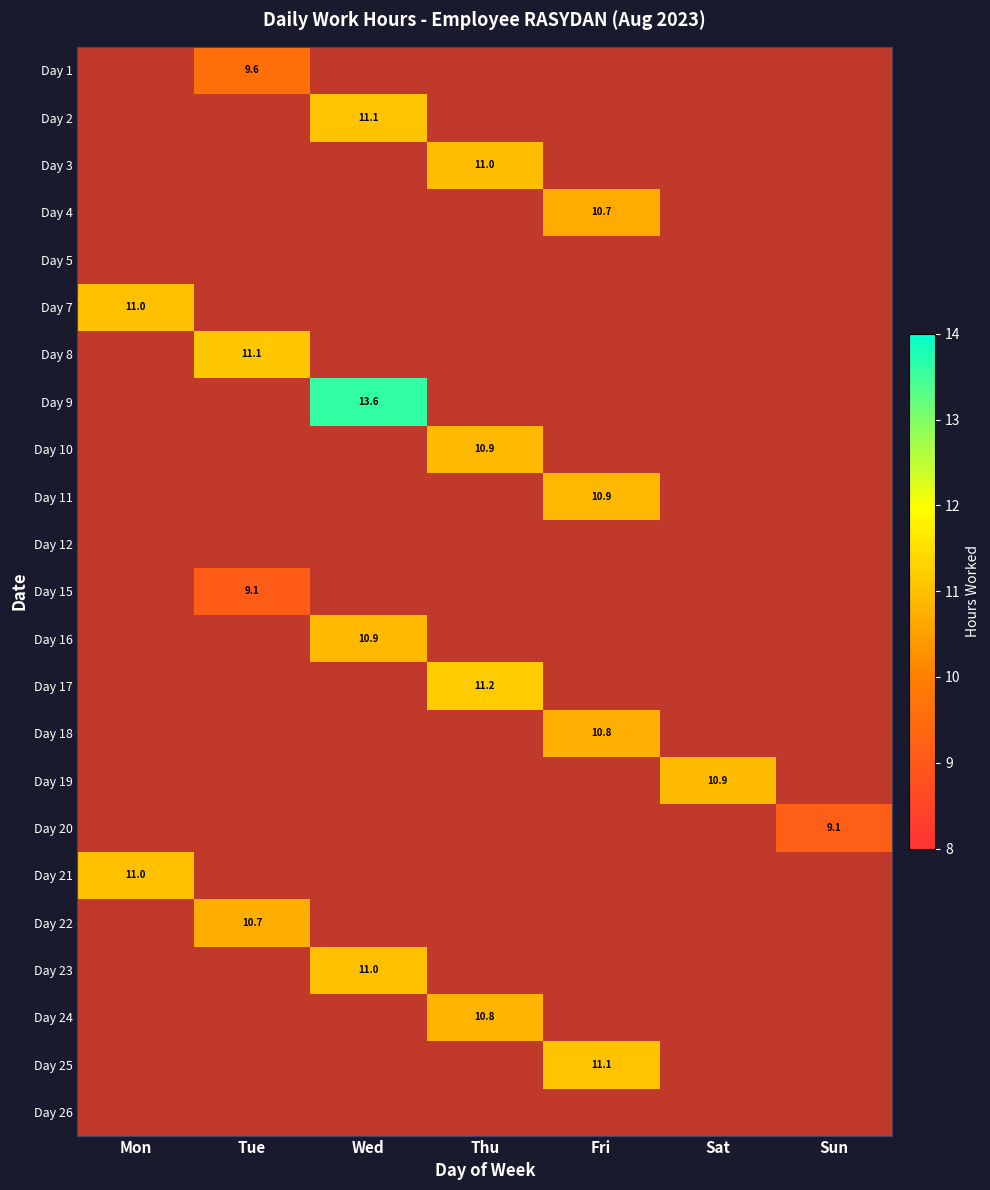

The value of Day 25 at Sat is 0.0. True or false?

True